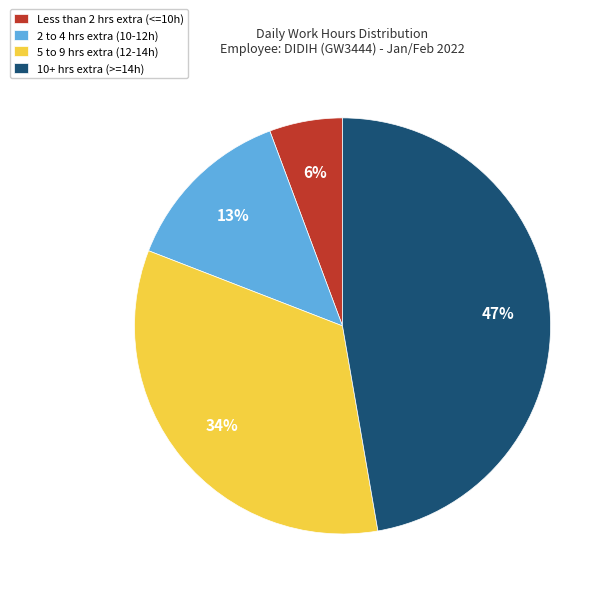

The 10+ hrs extra (>=14h) slice represents 39% of the pie. True or false?

False